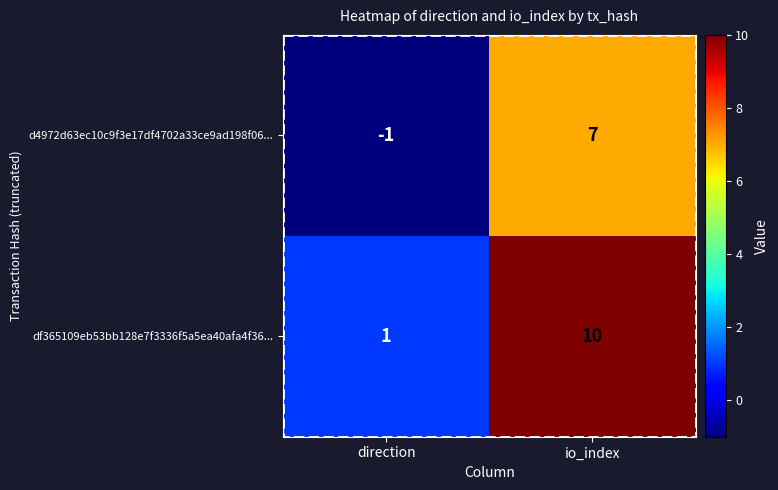

Rank the series by their maximum value, from lowest to highest.

d4972d63ec10c9f3e17df4702a33ce9ad198f06..., df365109eb53bb128e7f3336f5a5ea40afa4f36...